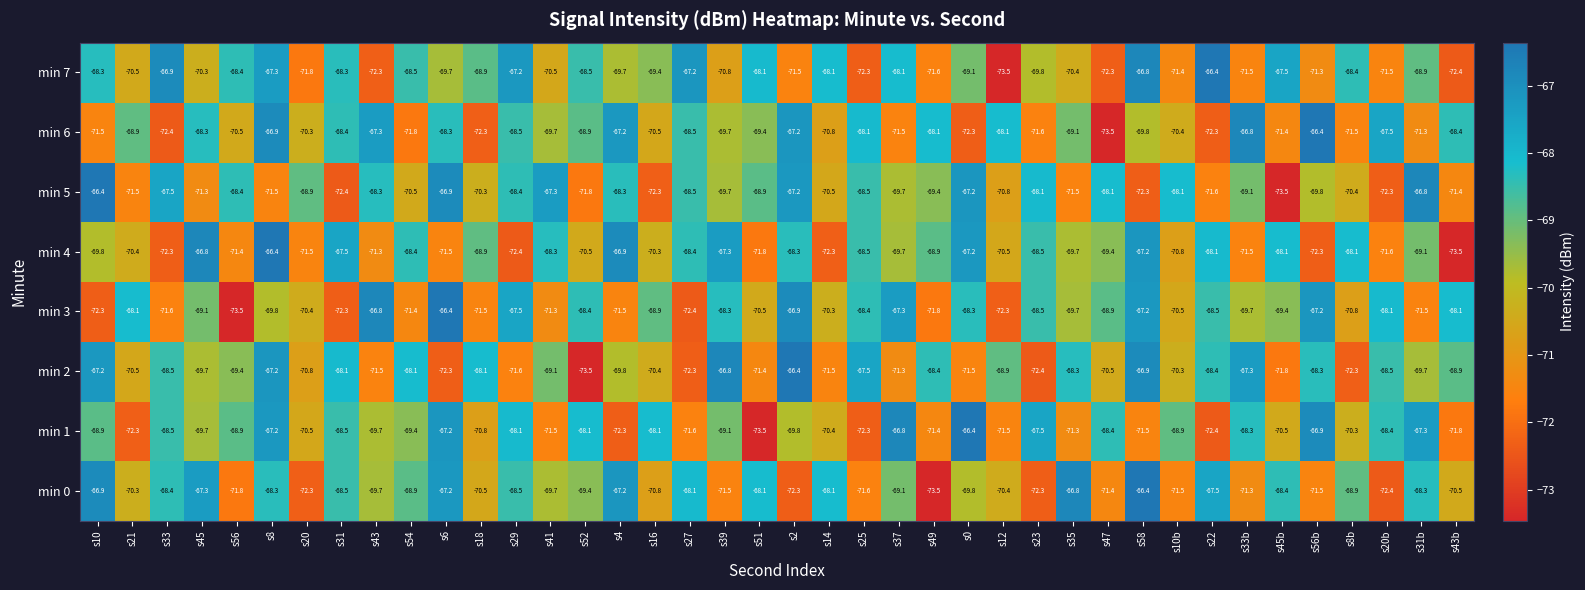

What is the sum of the min 5 values at s10b and s8?

-139.6